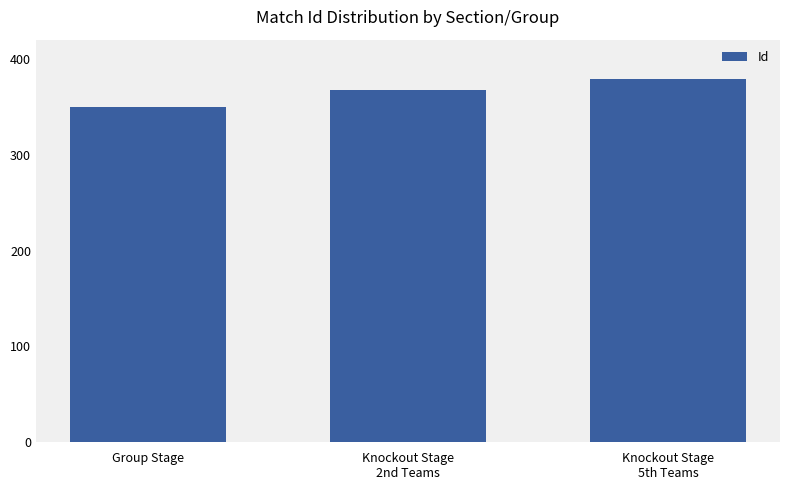

Are the bars grouped side by side (vs. stacked)?

No